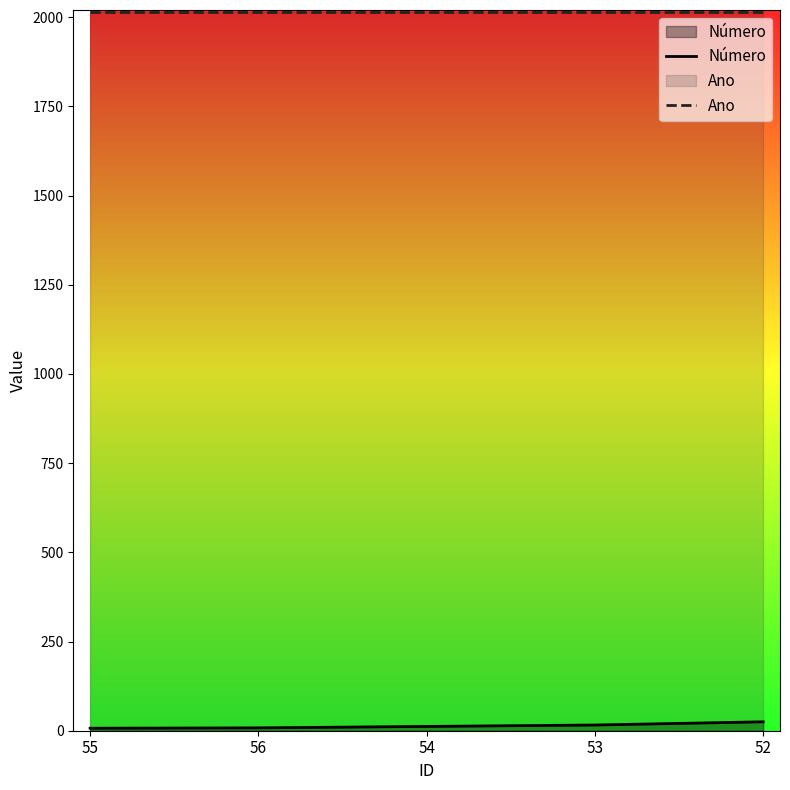

True or false: Número has a value of 18 at 54.

False